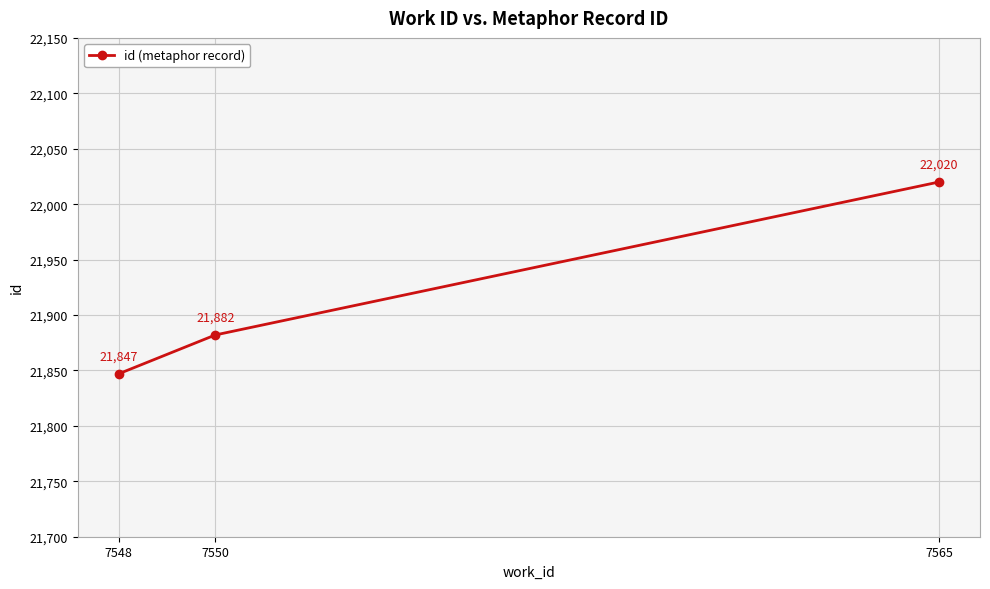

The chart shows a value of 21847 at 7548. True or false?

True